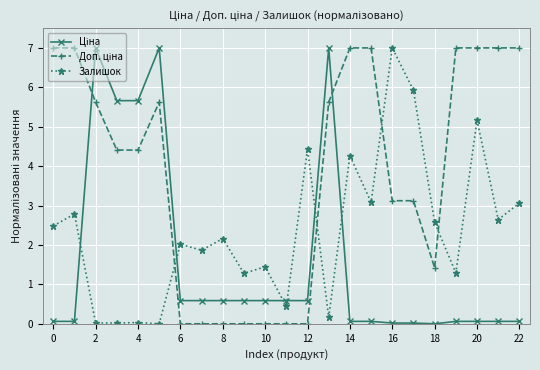

What is the sum of all Залишок values?

54.2